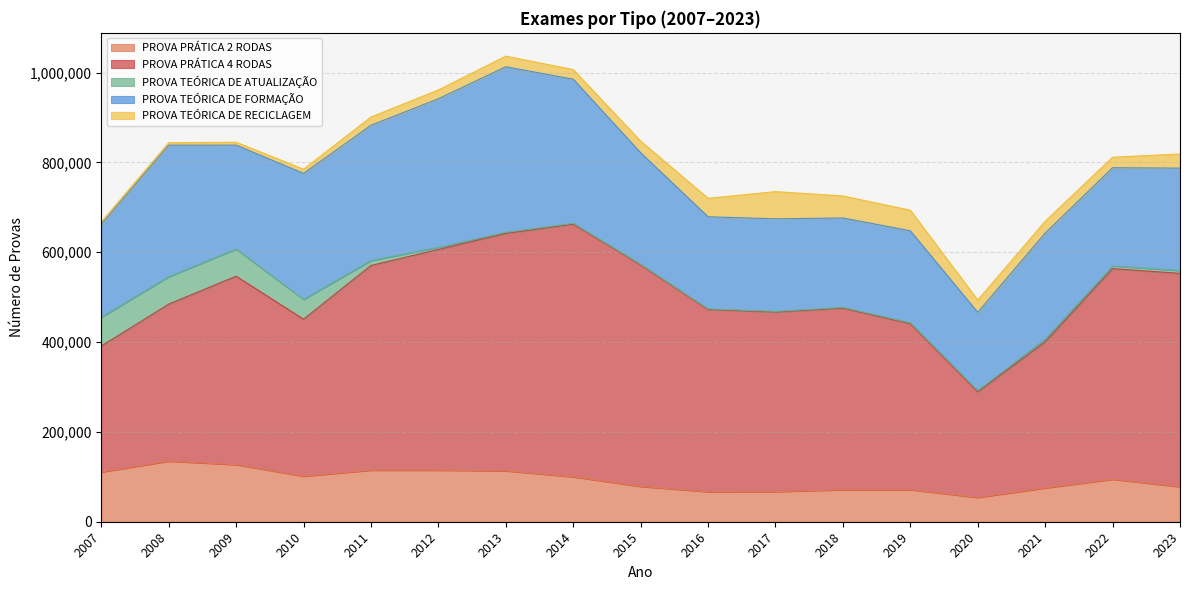

Which series has the largest range (max minus min)?

PROVA PRÁTICA 4 RODAS